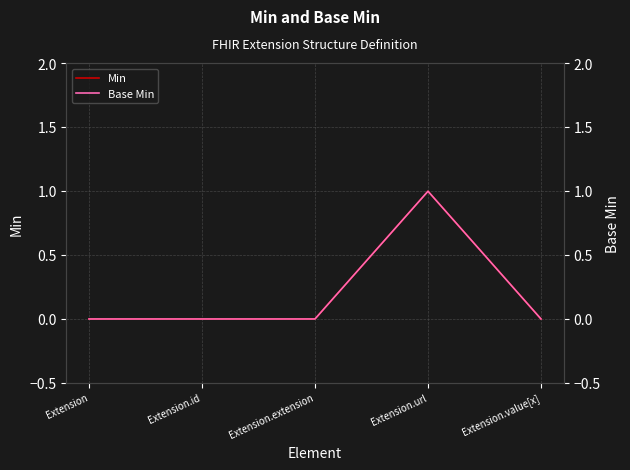

At which category is the sum across all series the highest?

Extension.url